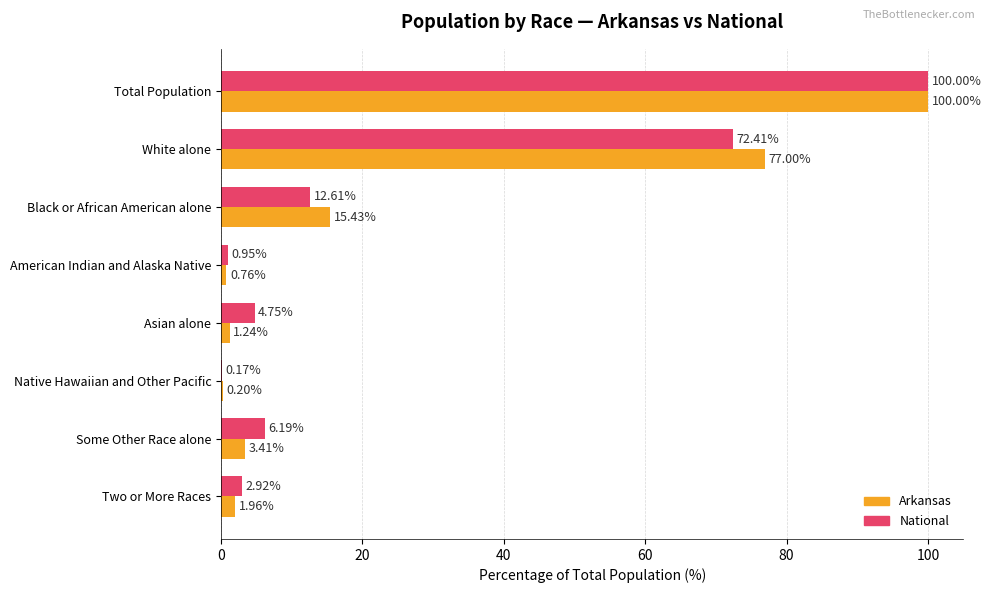

What is the total value across all series at Some Other Race alone?

9.6